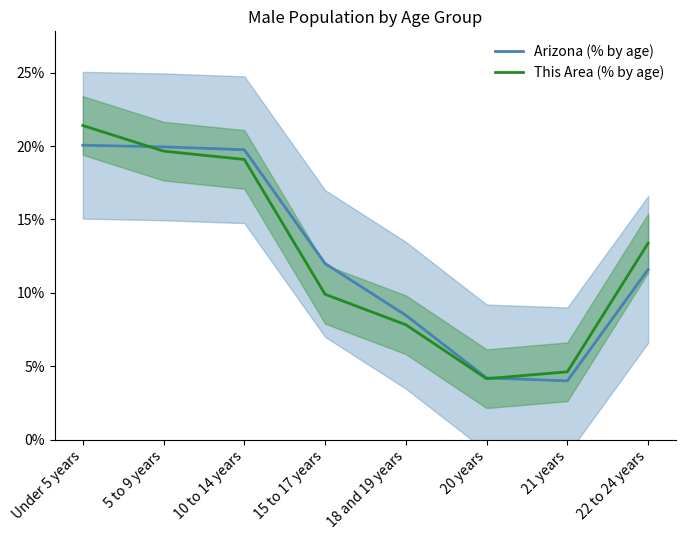

What is the average value of the Arizona (% by age) series?

12.5